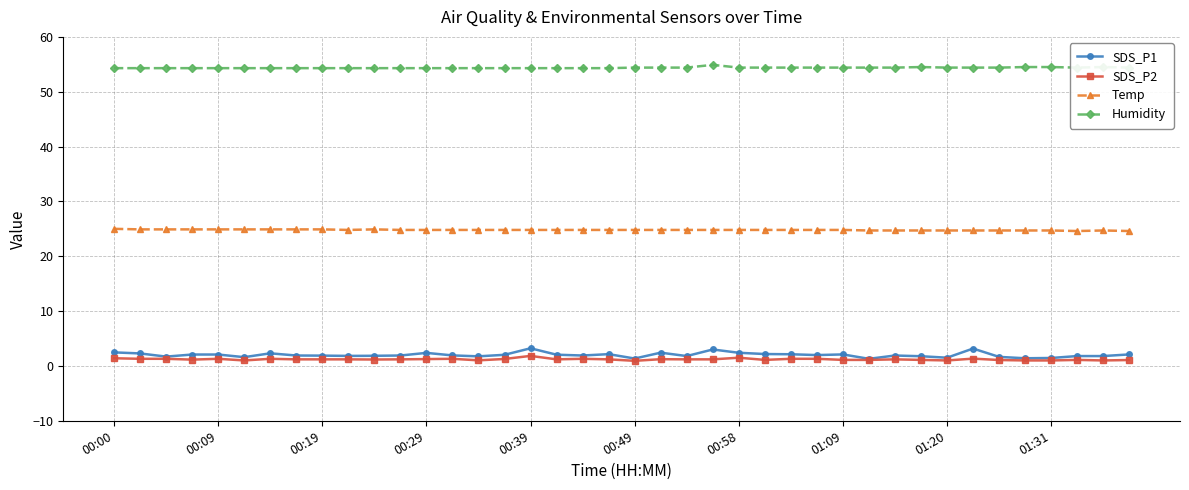

What is the value of the SDS_P1 point at the 11th from the left?

1.9